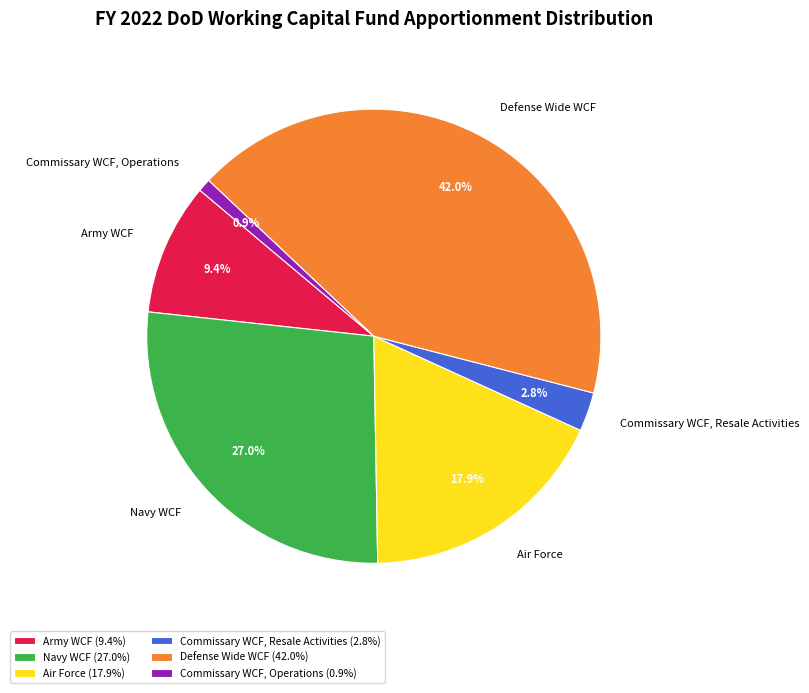

Which slice is the largest?

Defense Wide WCF